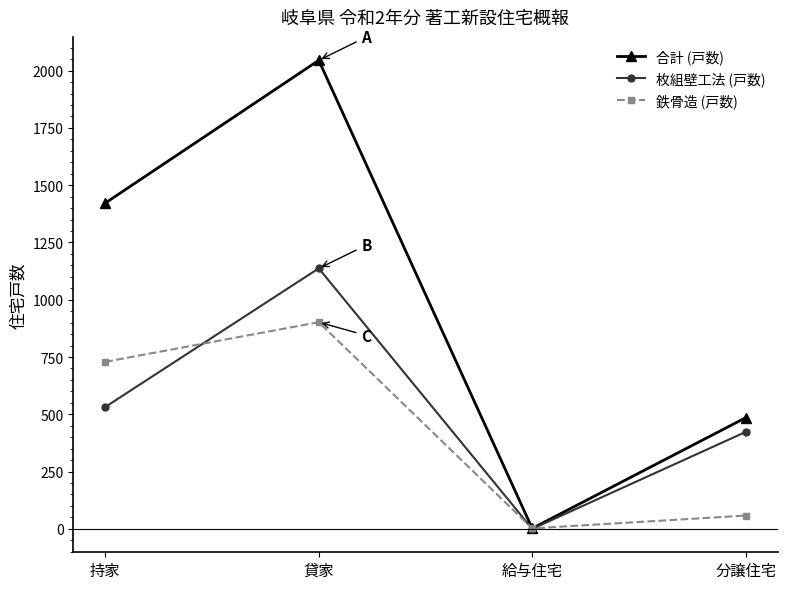

What is the lowest value of the 合計 (戸数) series?

2